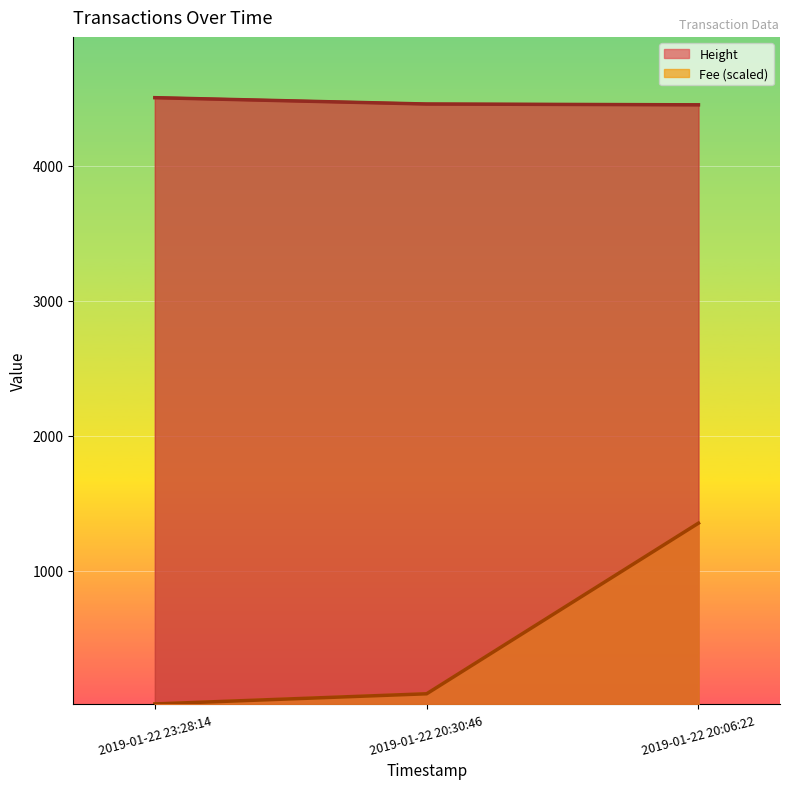

The Height series shows 1018.0 at 2019-01-22 23:28:14. True or false?

False